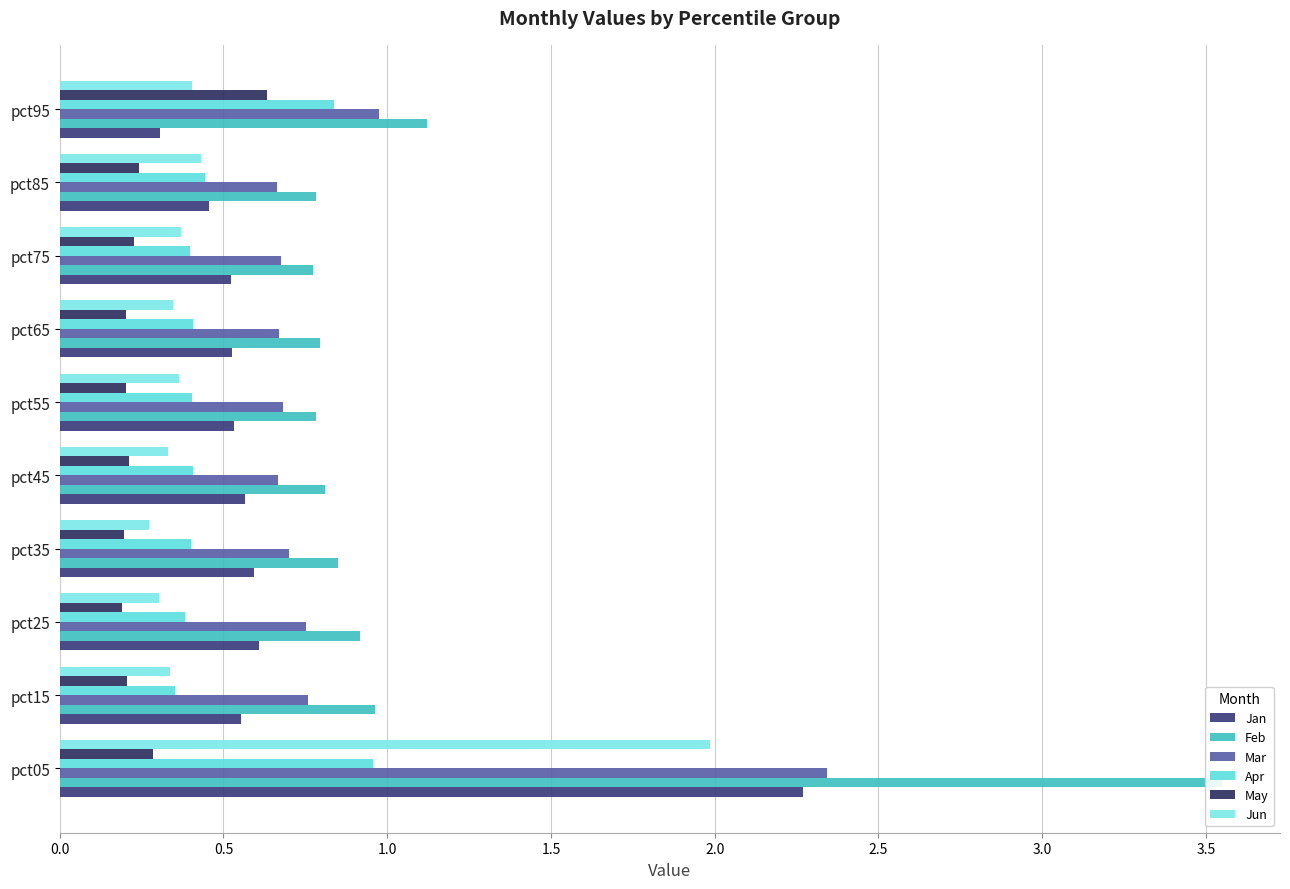

What is the sum of the Jan values at pct45 and pct95?

0.9